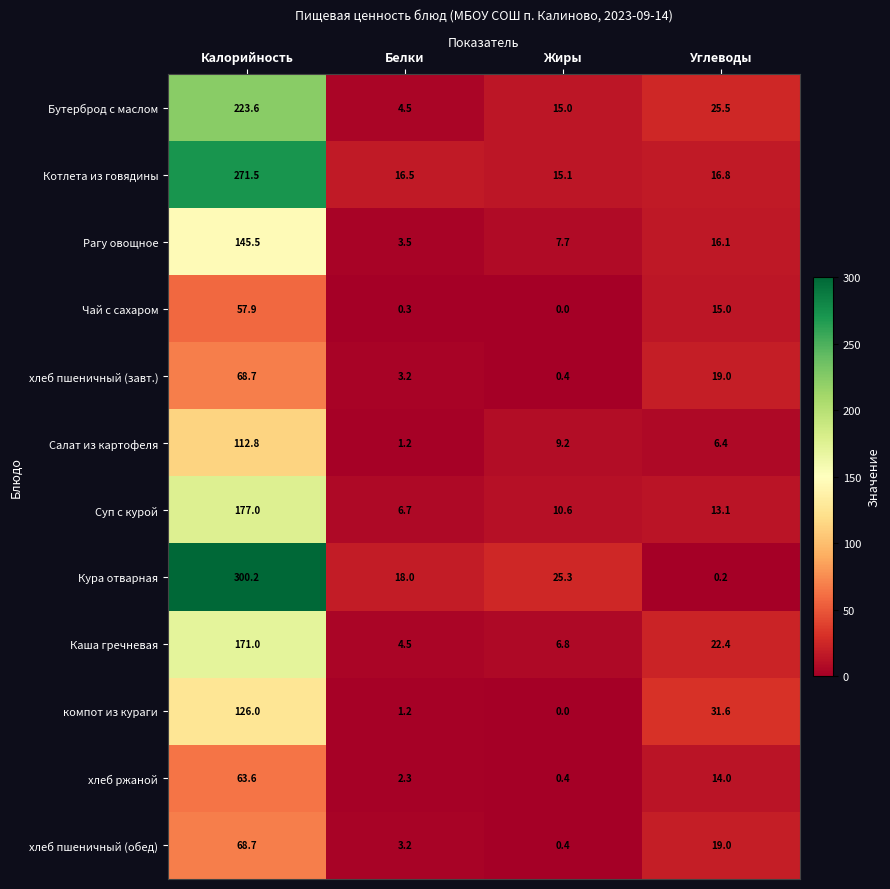

How many series are shown in this chart?

12